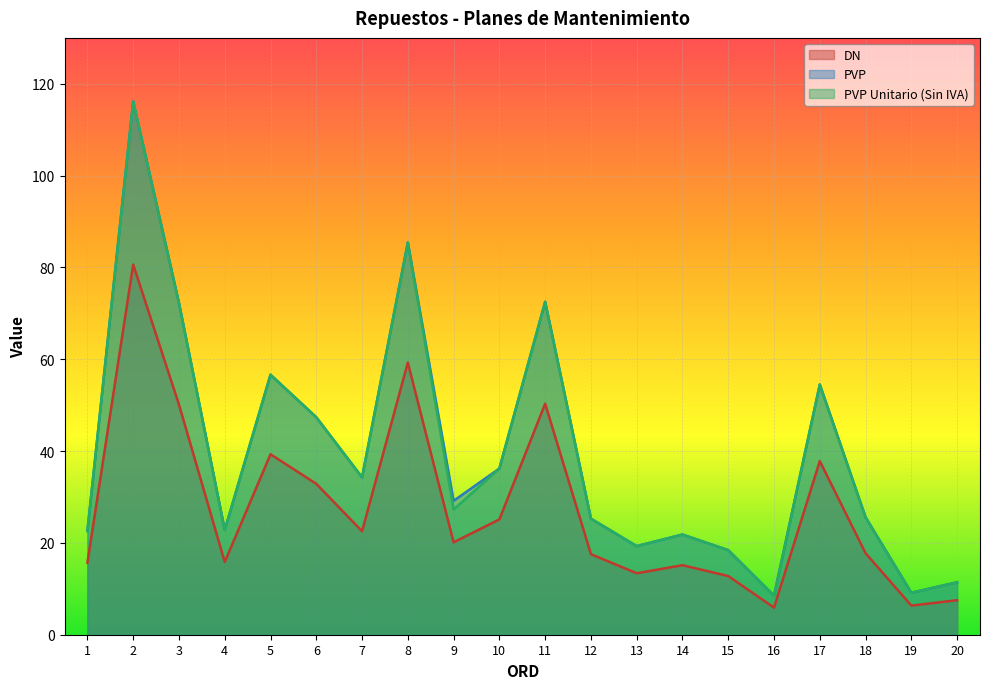

Reading right to left, list all the values displayed in this chart.

DN: 20=7.5	19=6.3	18=17.8	17=37.8	16=5.9	15=12.8	14=15.1	13=13.4	12=17.5	11=50.3	10=25.1	9=20.1	8=59.3	7=22.5	6=32.9	5=39.3	4=15.8	3=50.1	2=80.6	1=15.7
PVP: 20=11.4	19=9.1	18=25.6	17=54.5	16=8.5	15=18.4	14=21.8	13=19.3	12=25.3	11=72.5	10=36.2	9=29.2	8=85.4	7=34.3	6=47.4	5=56.6	4=22.8	3=72.3	2=116.2	1=22.6
PVP Unitario (Sin IVA): 20=11.4	19=9.1	18=25.6	17=54.5	16=8.5	15=18.4	14=21.8	13=19.3	12=25.3	11=72.5	10=36.2	9=27.3	8=85.4	7=34.3	6=47.4	5=56.6	4=22.8	3=72.3	2=116.2	1=22.6